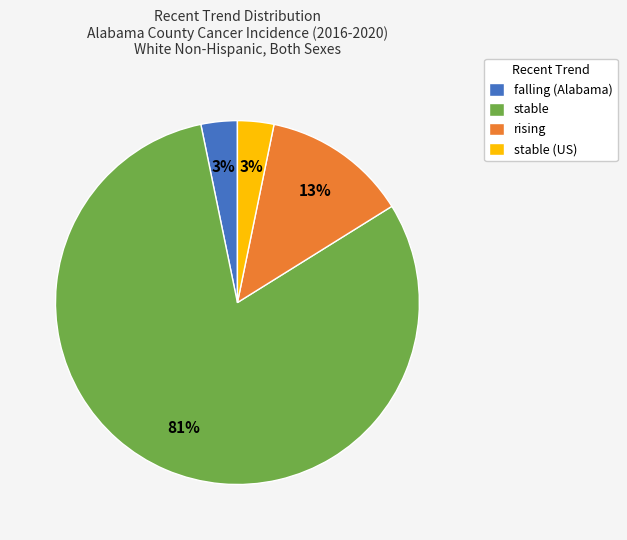

To the nearest percent, what is the average slice percentage?

25%